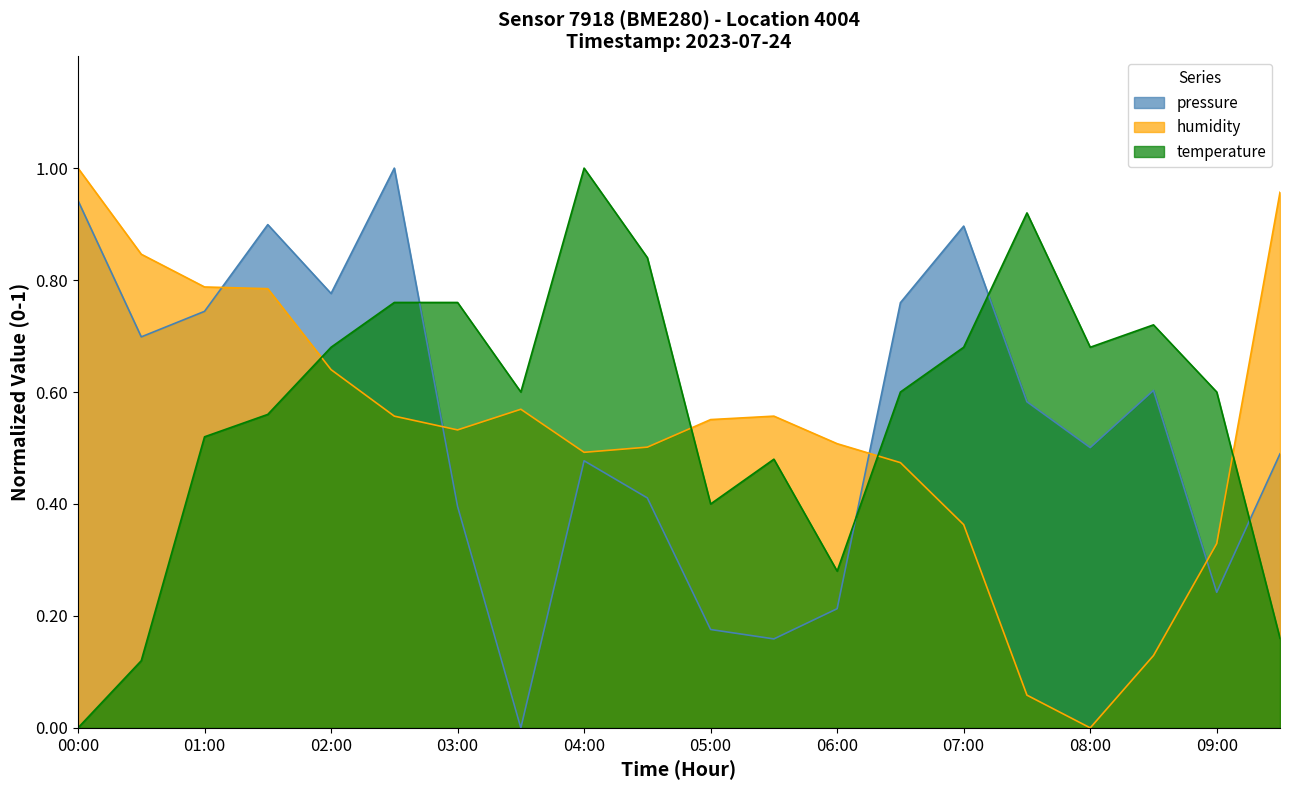

Read the humidity value at 05:00.

0.6